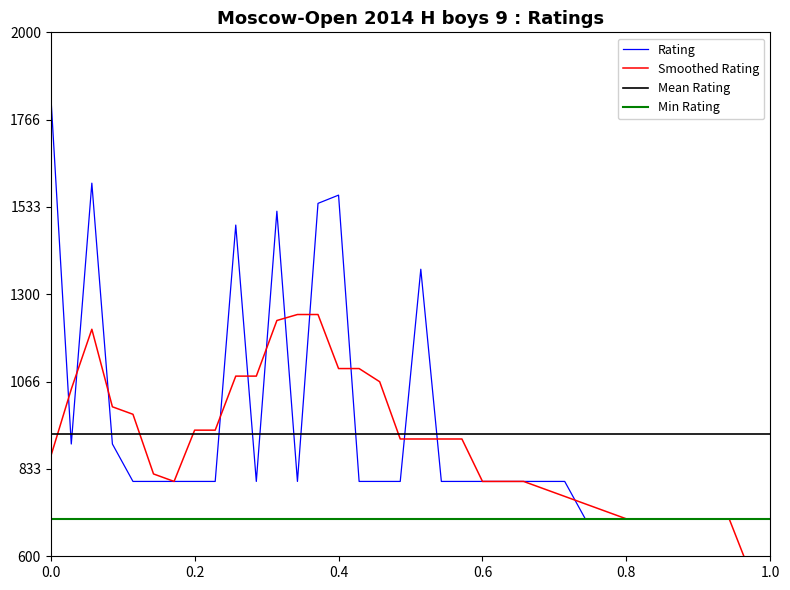

What is the highest value of the Min Rating series?

700.0